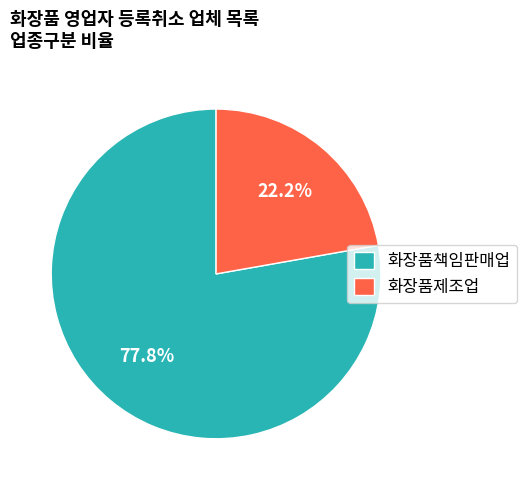

Is it true that 화장품제조업 is 22% of the pie?

True